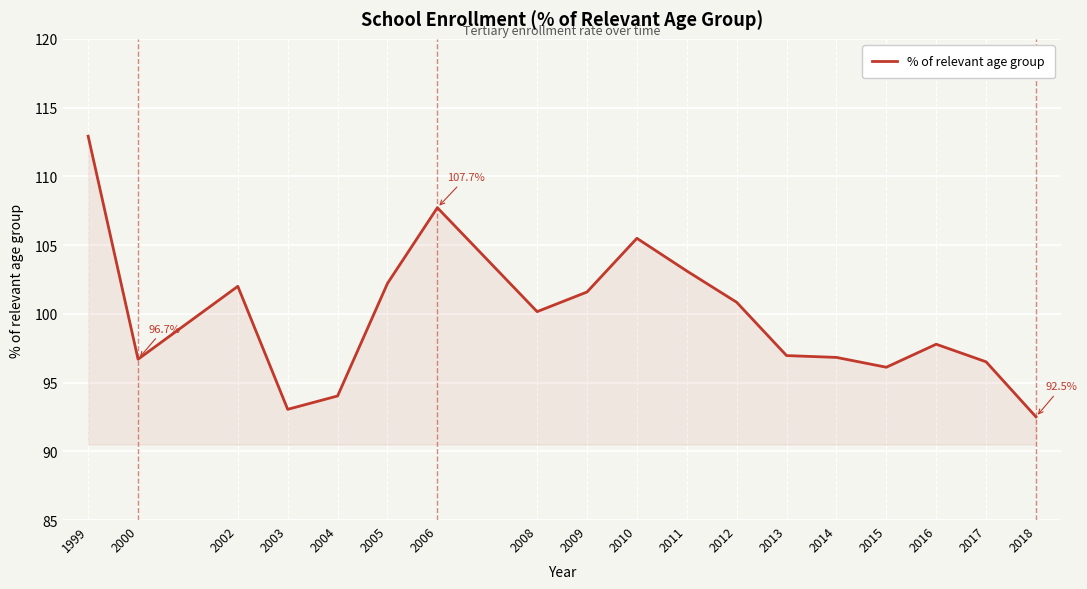

The value at 2004 is 46.9. True or false?

False